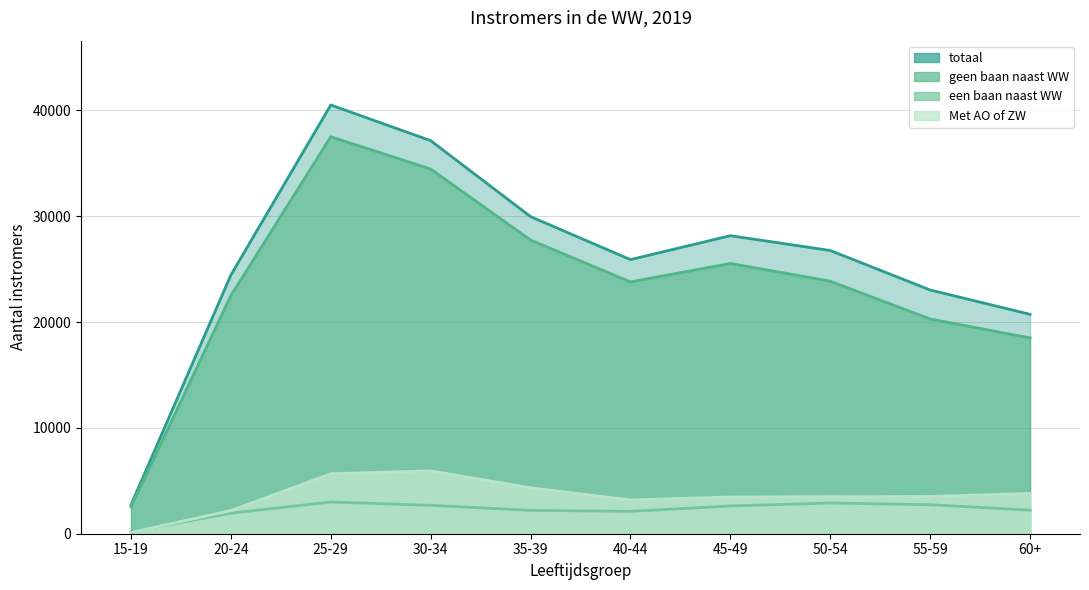

List the series in order of their peak value, lowest first.

een baan naast WW, Met AO of ZW, geen baan naast WW, totaal